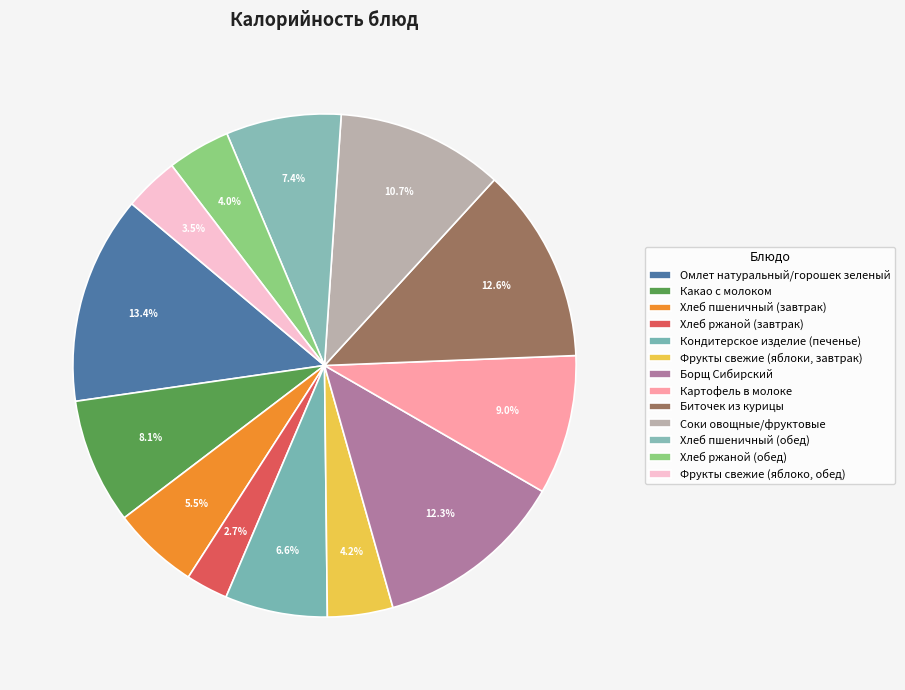

What is the ratio of the value at Борщ Сибирский to the value at Кондитерское изделие (печенье)?

1.9